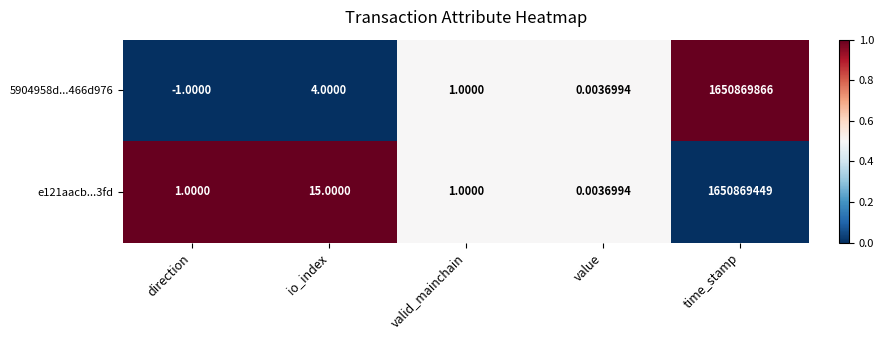

At which category does the chart reach its peak across all series?

time_stamp